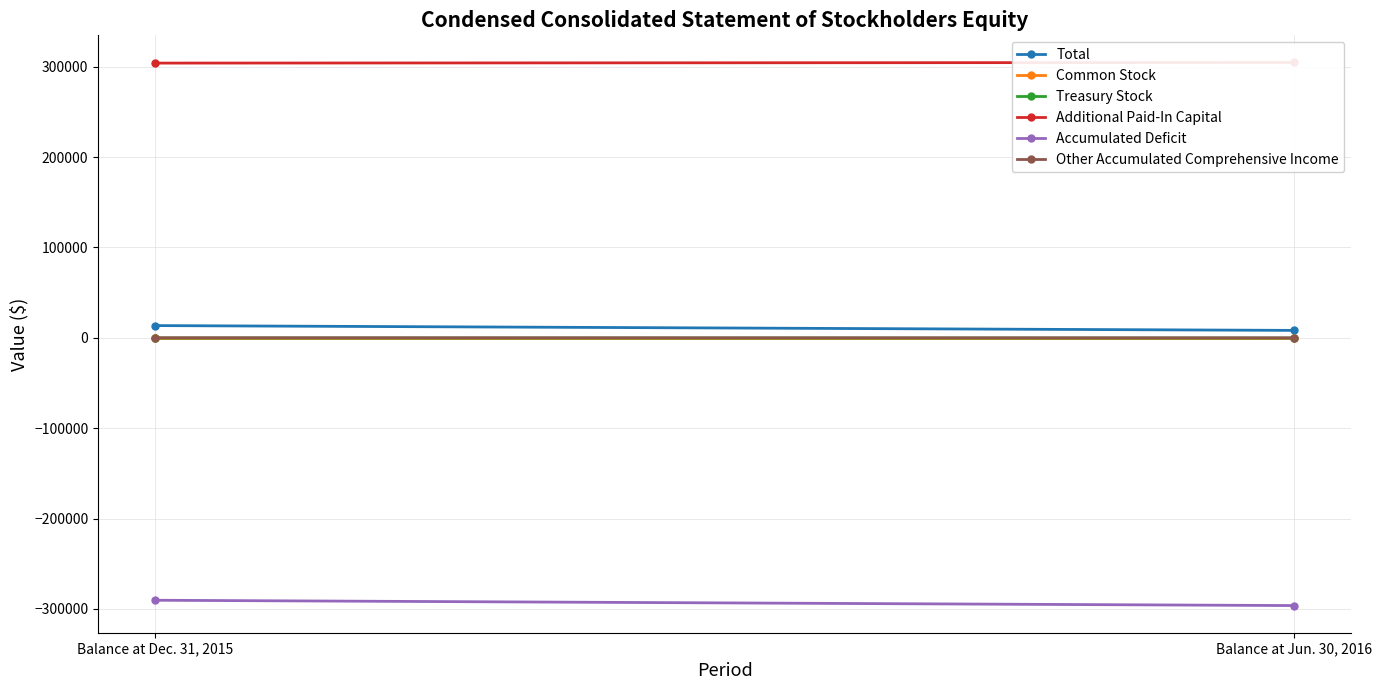

What is the maximum value for Other Accumulated Comprehensive Income?

132